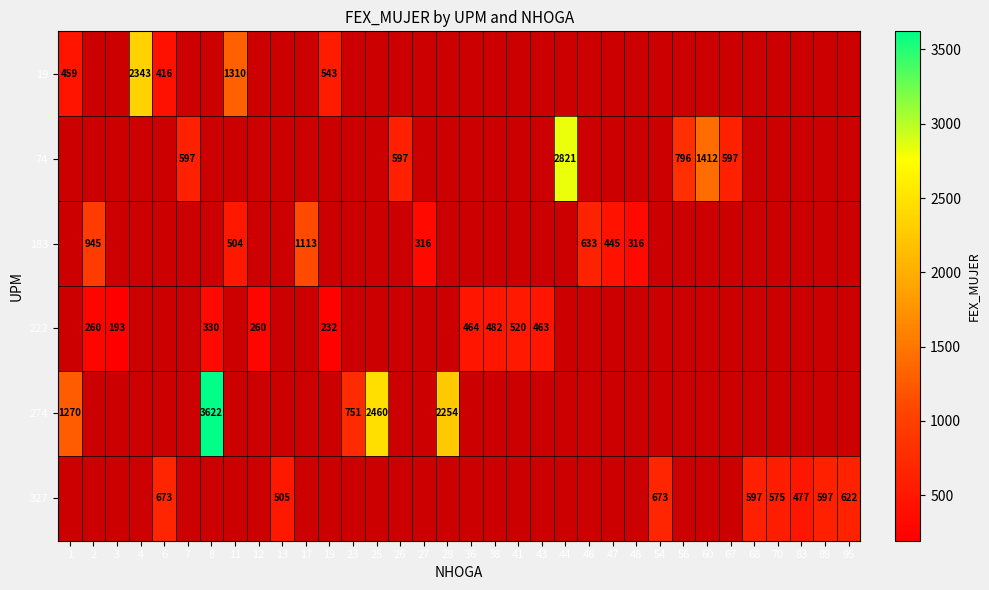

Which series has the widest spread of values?

row_4